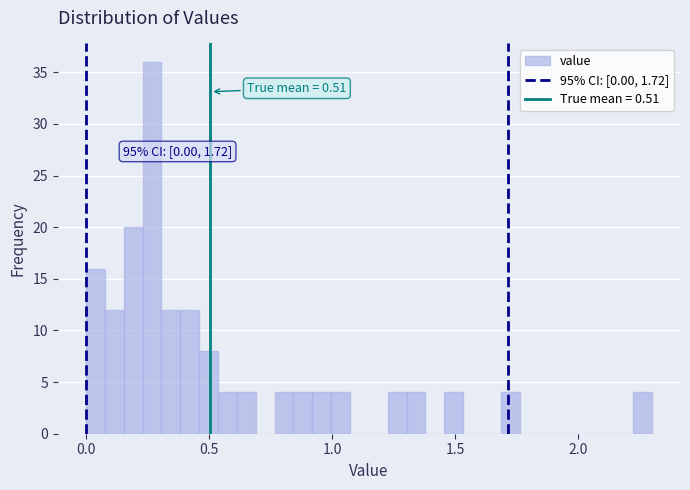

Around what value on the x-axis is the tallest bar? Give the approximate position of its centre, as read against the axis.

0.25